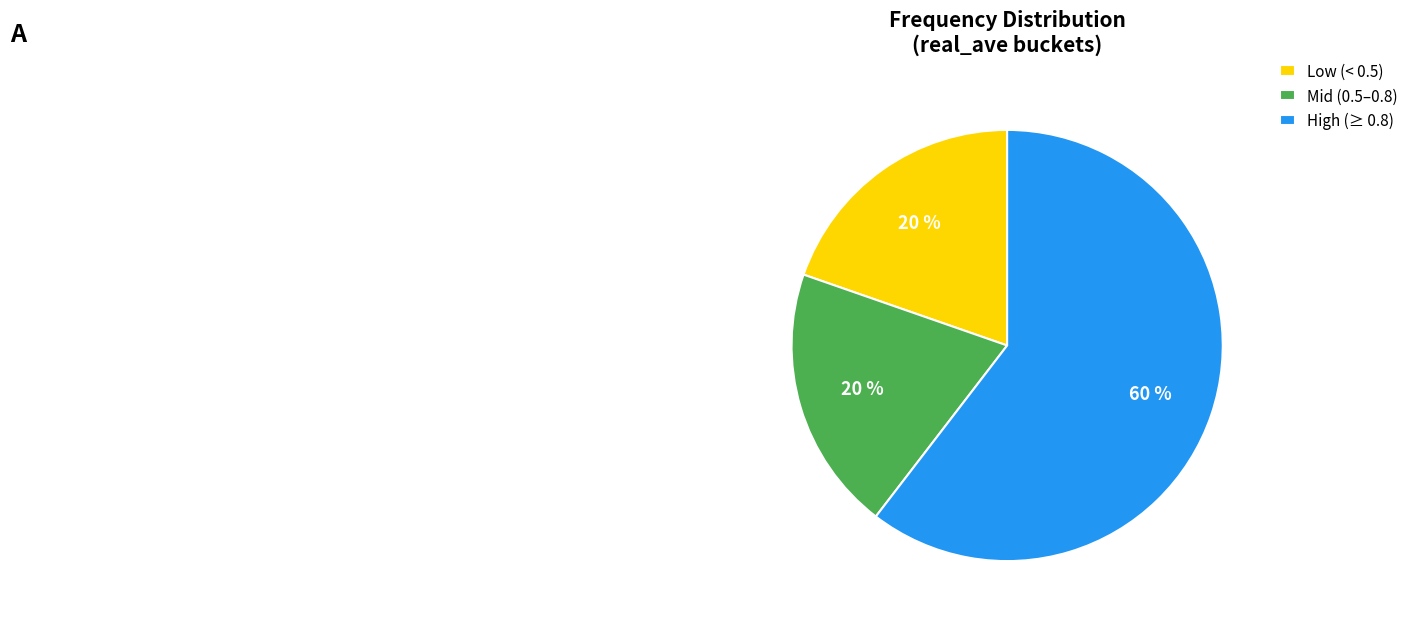

Which has a higher value, Low (< 0.5) or High (≥ 0.8)?

High (≥ 0.8)